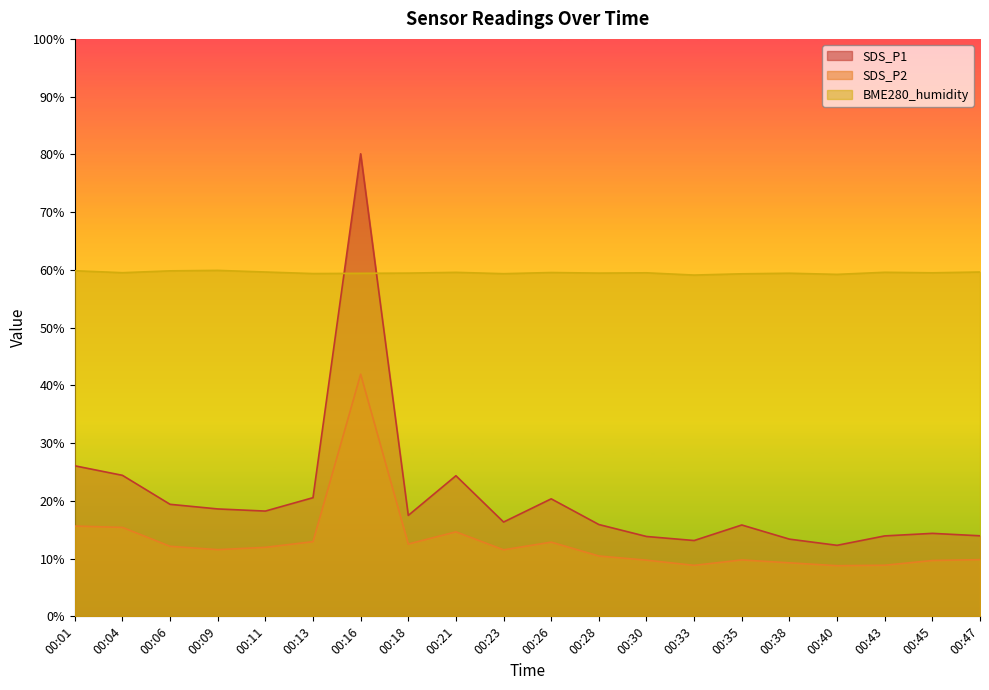

What is the value of the SDS_P1 point at the 19th from the left?

14.4